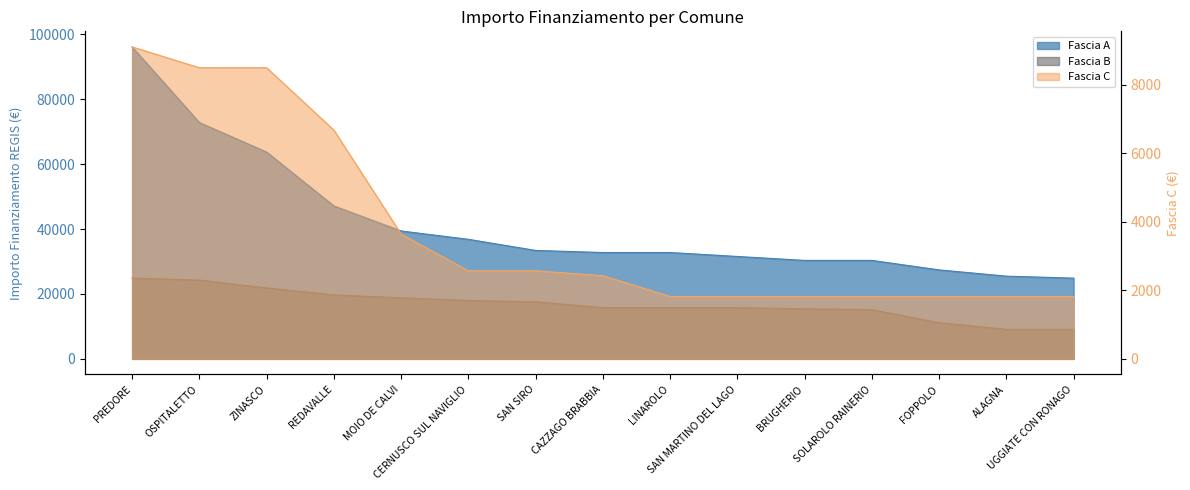

Which series has the widest spread of values?

Fascia A